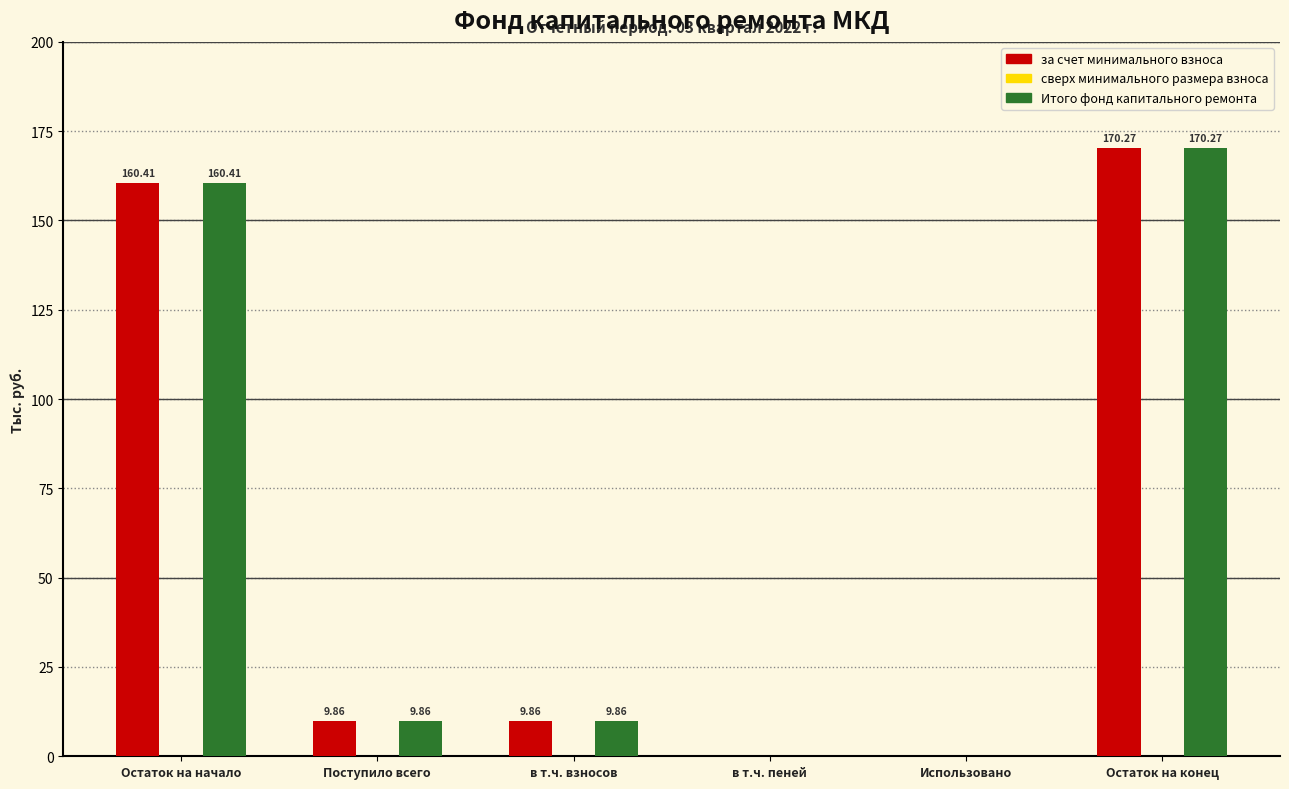

At which label does Итого фонд капитального ремонта first exceed 9?

Остаток на начало